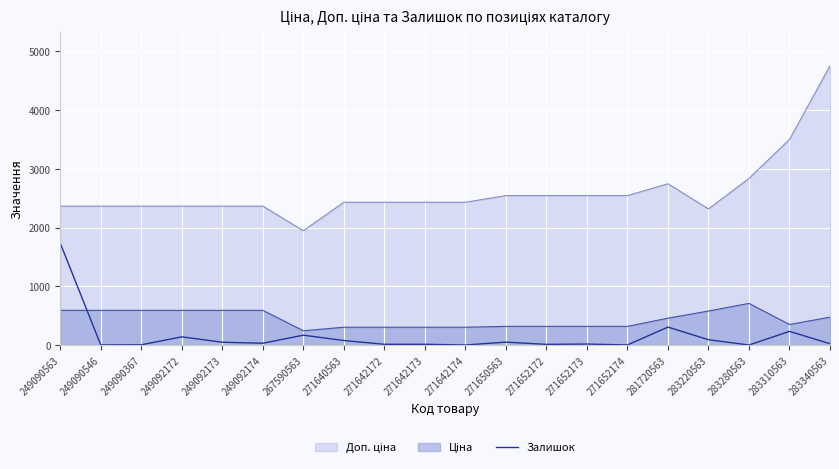

Is it true that the value at 271640563 is 40?

False